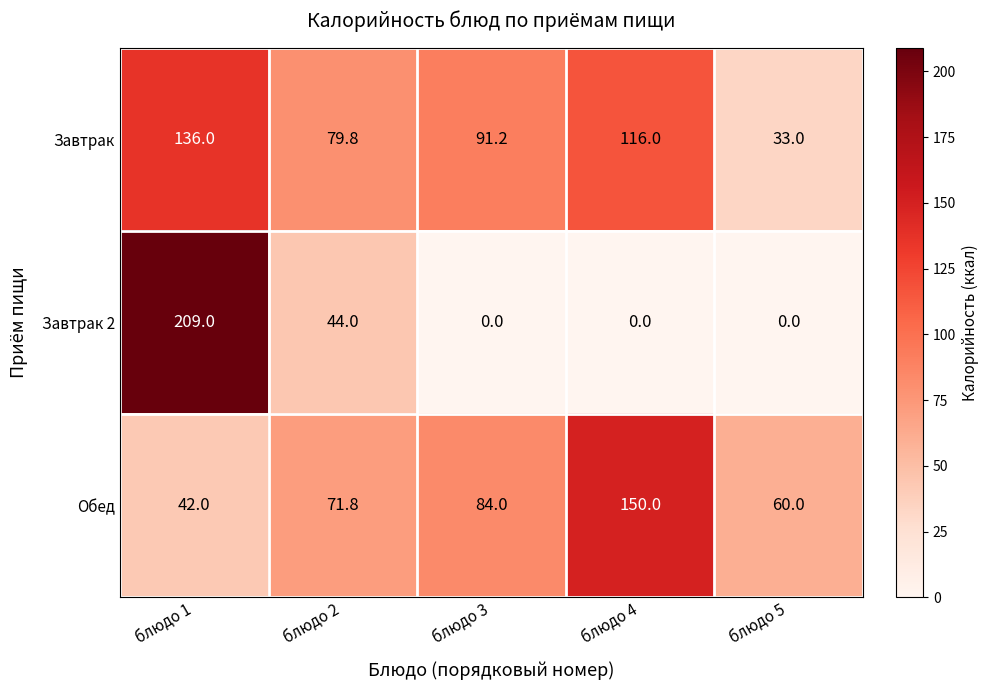

At which category is the sum across all series the highest?

блюдо 1